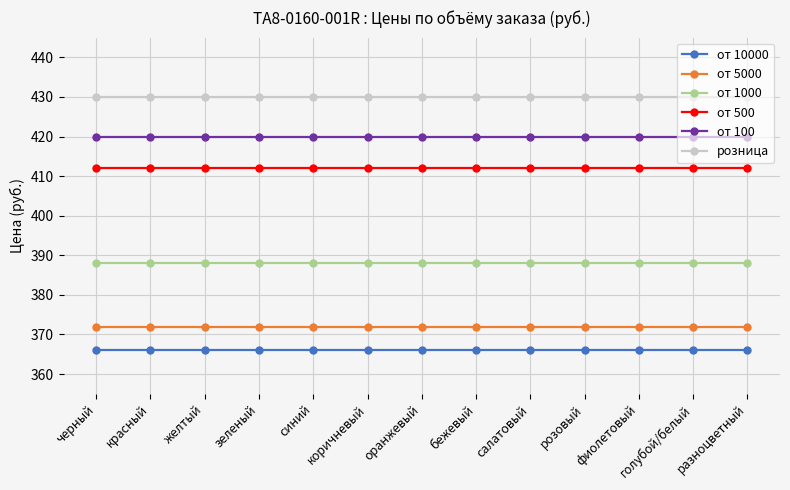

Rank the series at черный from lowest to highest value.

от 10000, от 5000, от 1000, от 500, от 100, розница